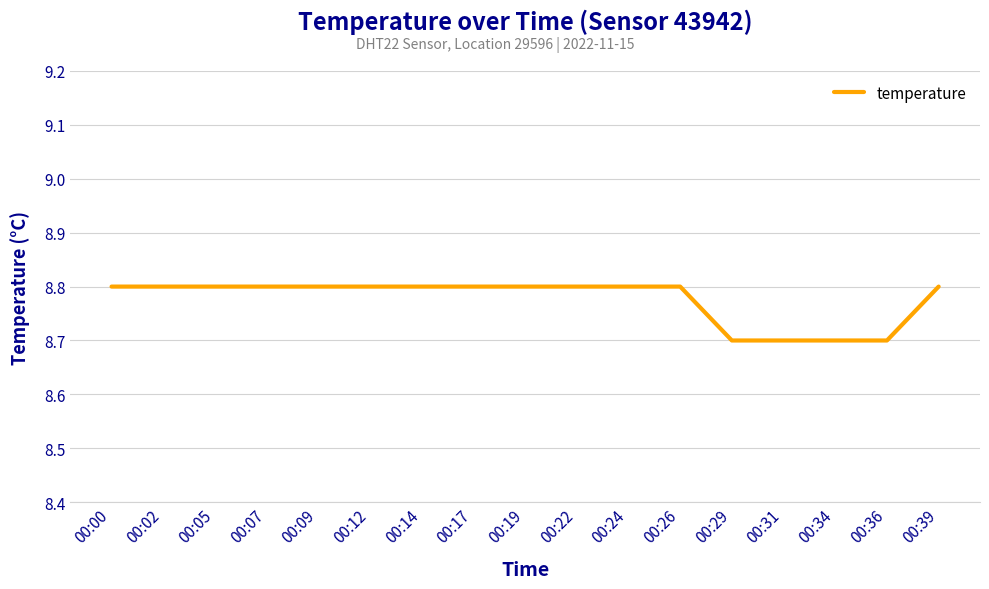

Does the chart display data point markers on the line(s)?

No